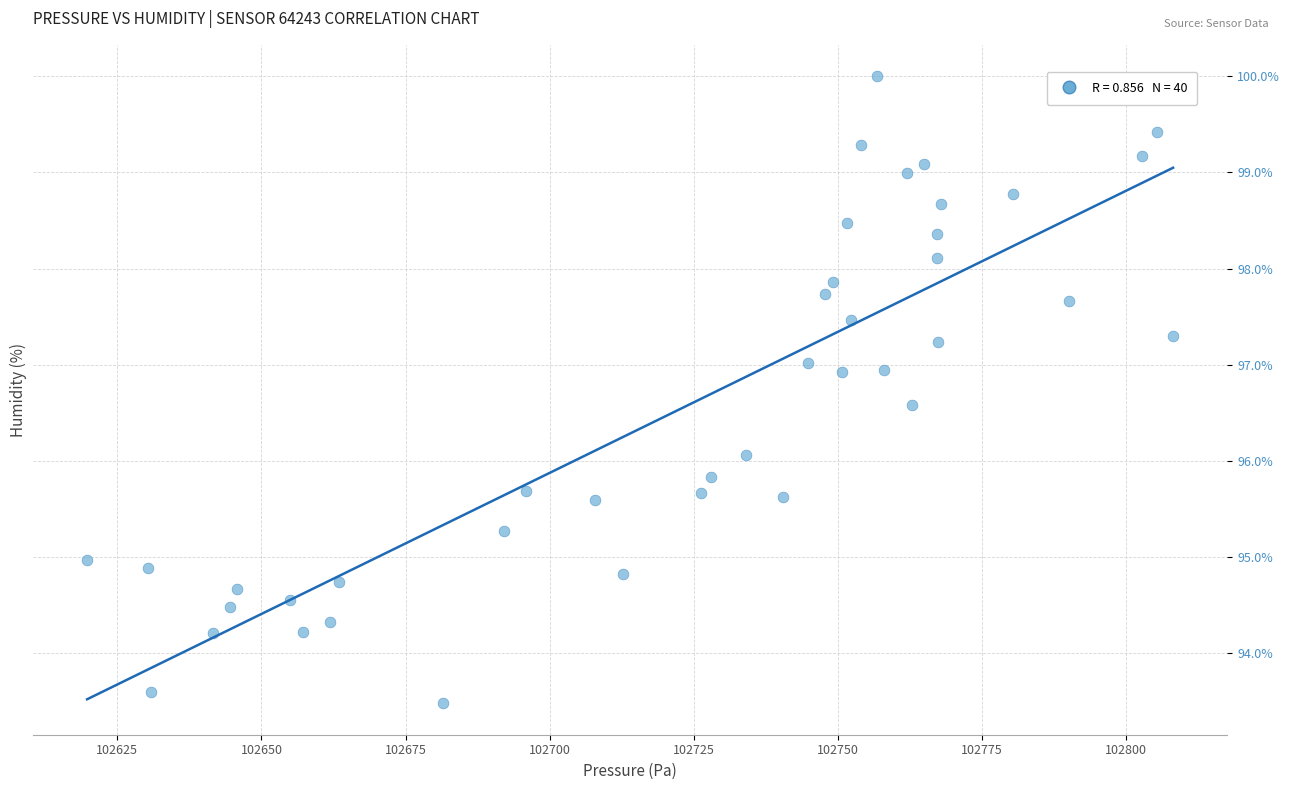

What is the range of X values (max minus min)?

188.4